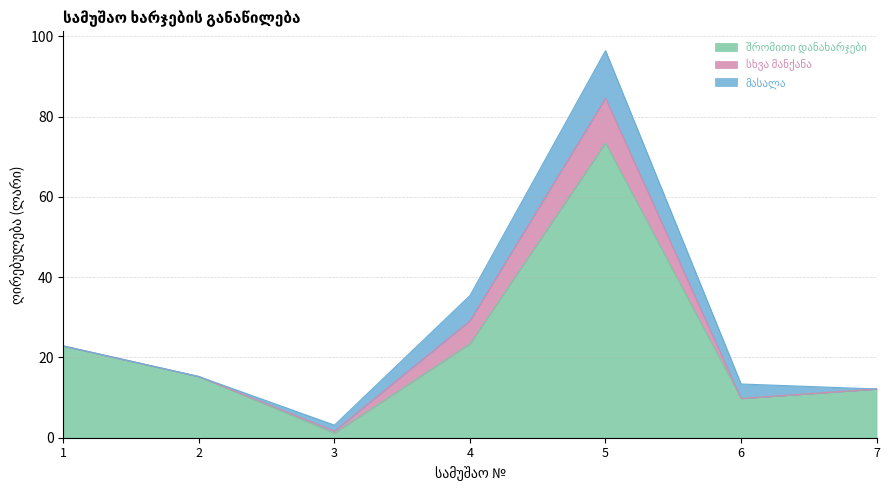

Which series has the largest total across all categories?

შრომითი დანახარჯები